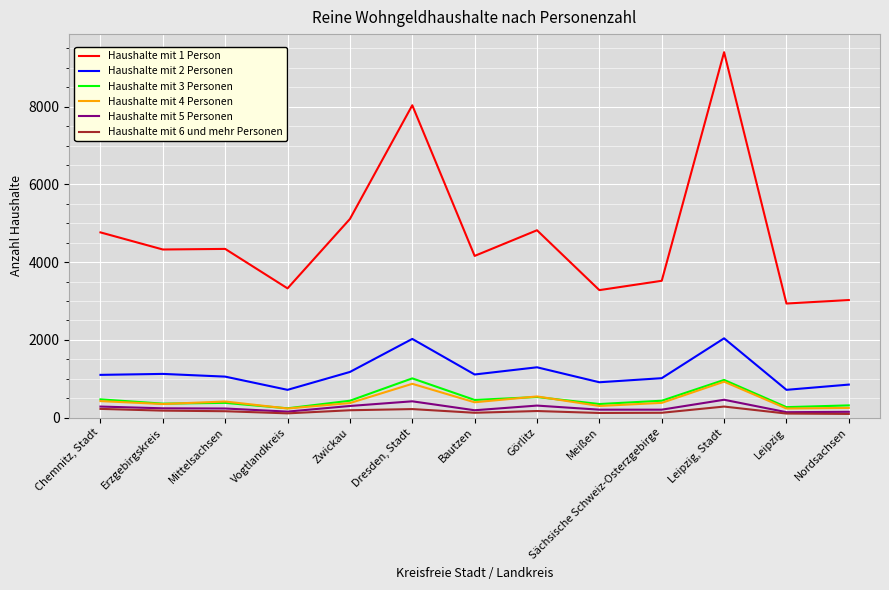

Is this an area chart (filled region under the line)?

No